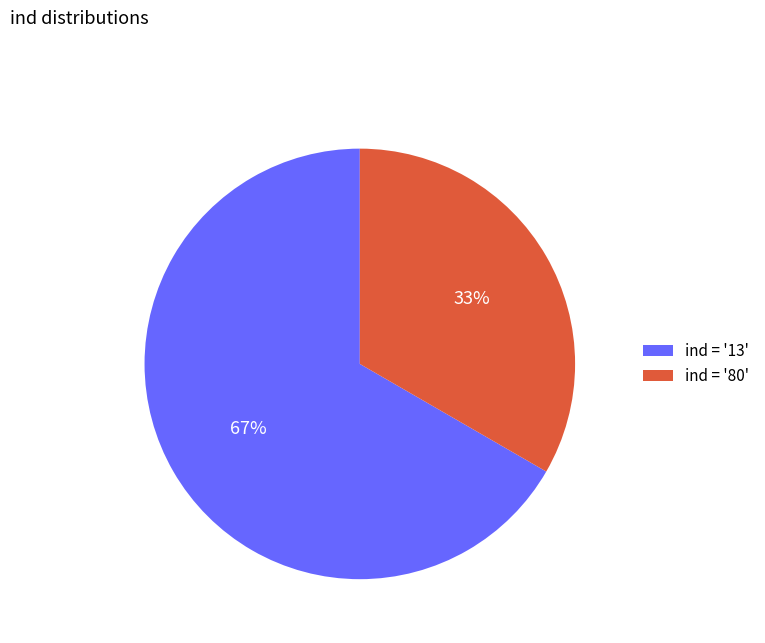

Is the sum of ind = '13' and ind = '80' greater than half?

Yes